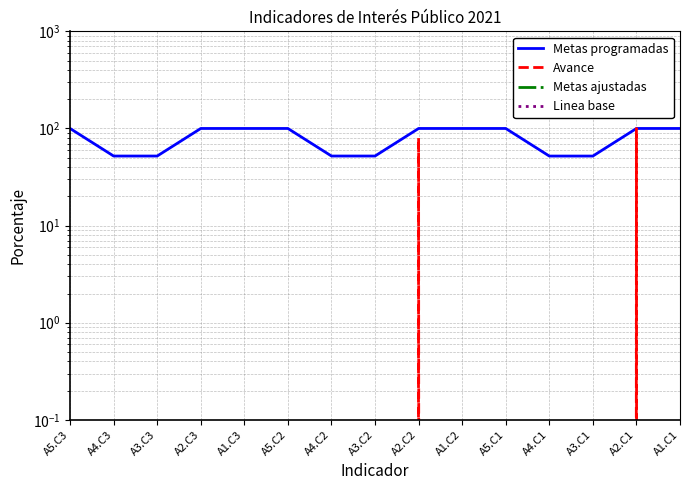

True or false: Avance has a value of -51.0 at A3.C1.

False